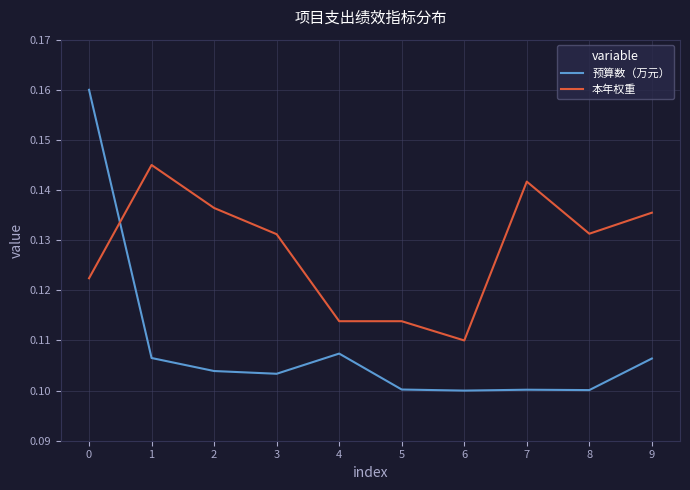

Which series changed the most between 5 and 9?

本年权重